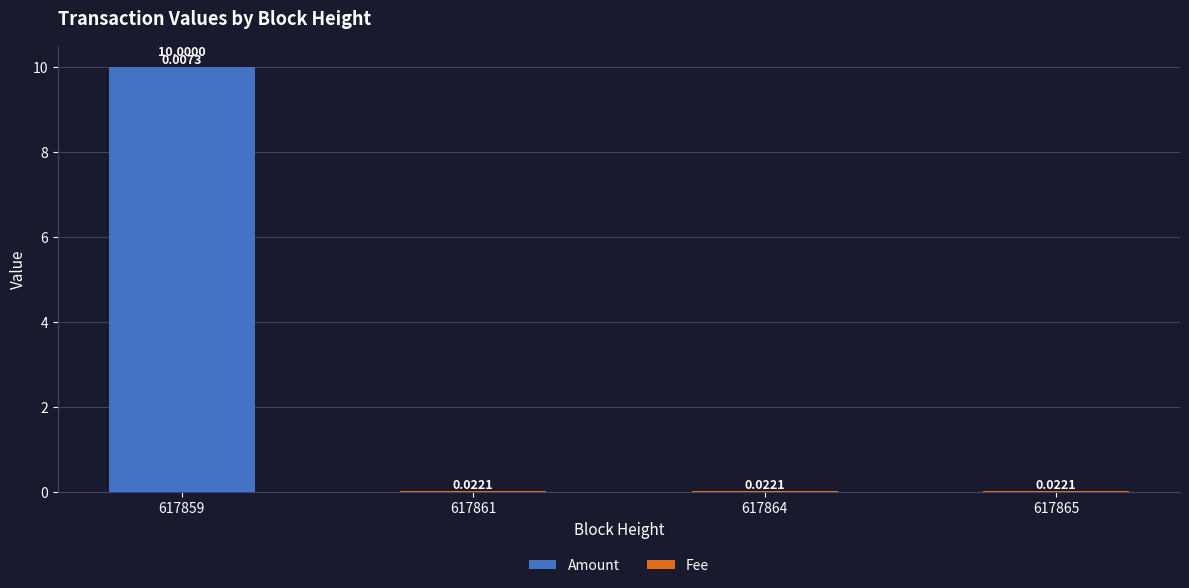

The value of Amount at 617859 is 6.6. True or false?

False